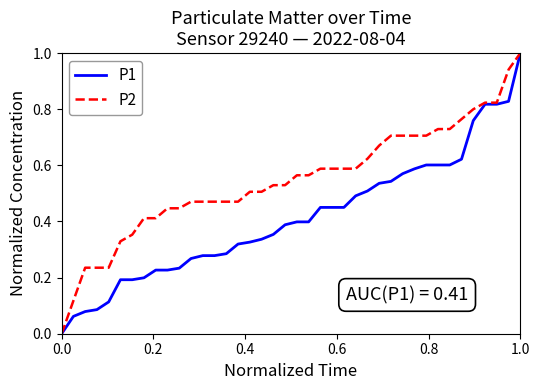

Which series has the largest total across all categories?

P2